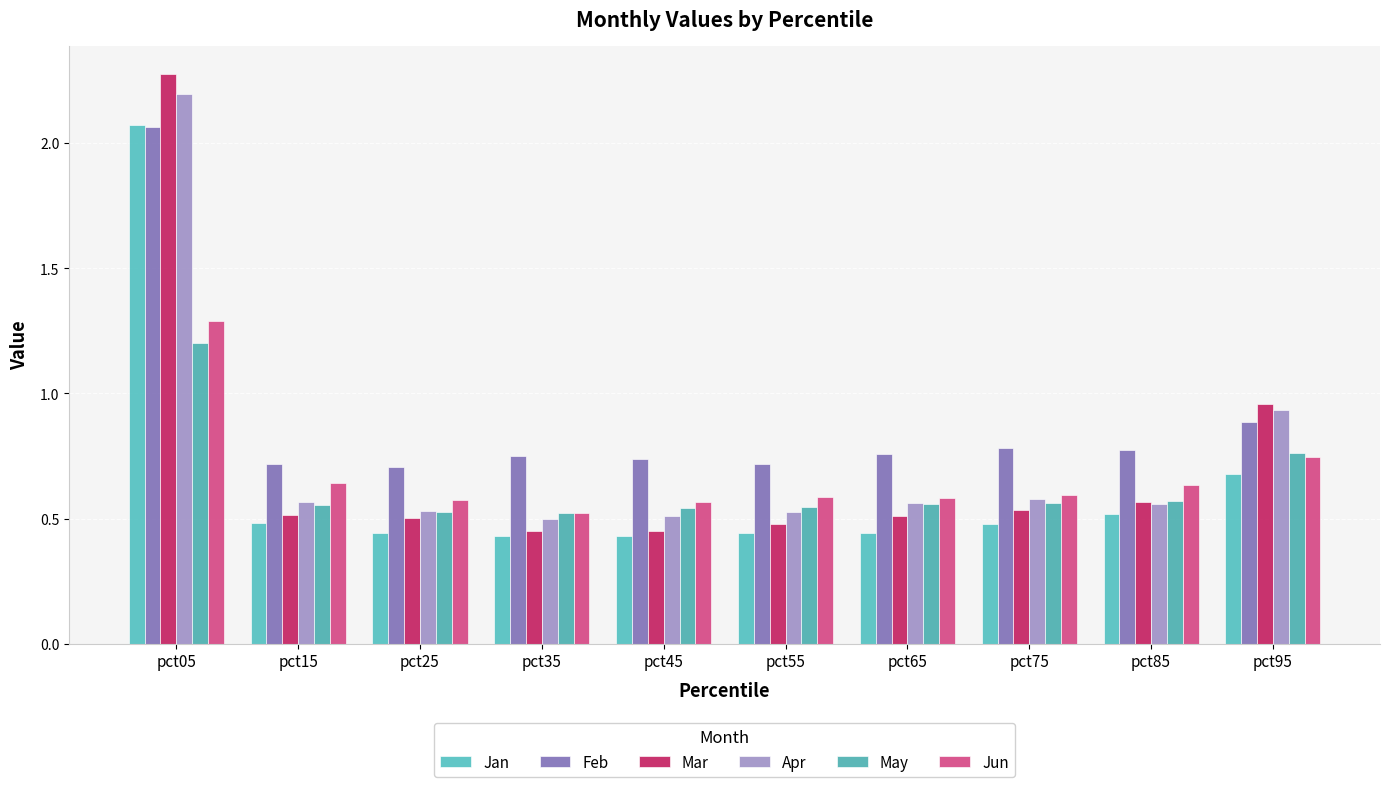

At which category is the sum across all series the highest?

pct05